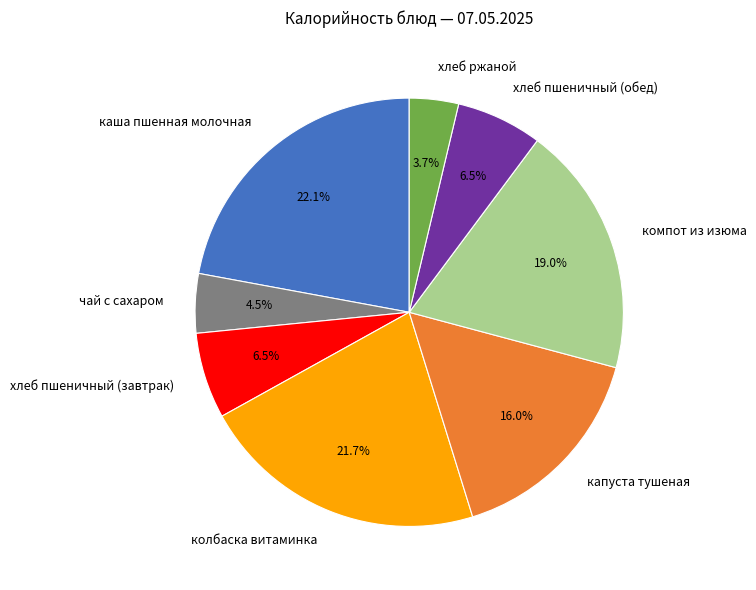

To the nearest percent, what portion does капуста тушеная represent?

16%